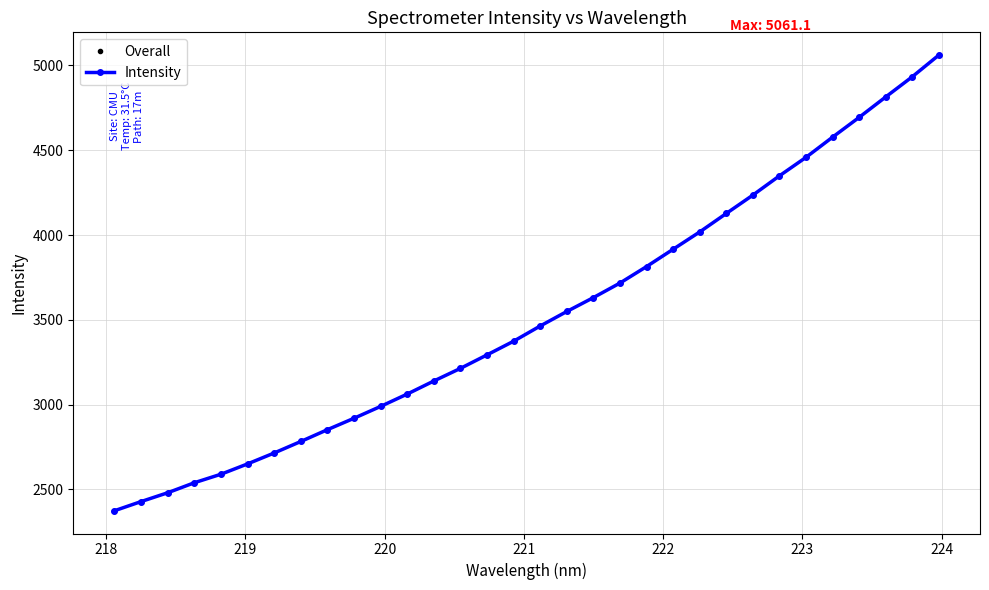

Which series has the widest spread of values?

Overall